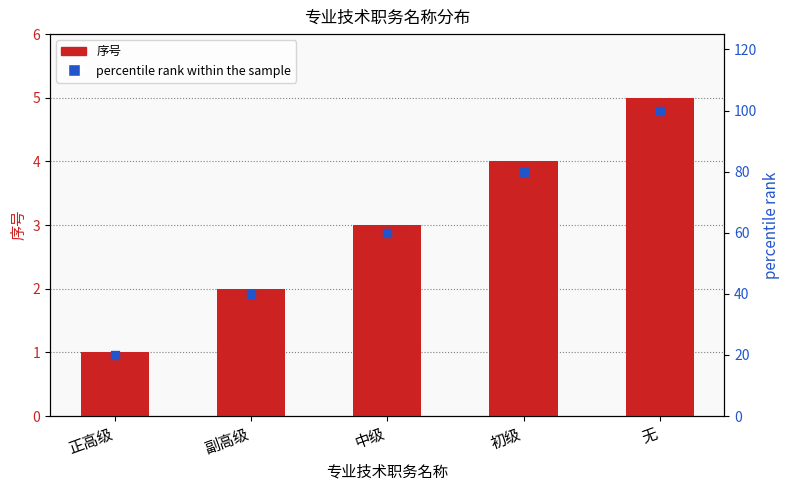

At how many categories does at least one series exceed 65?

2